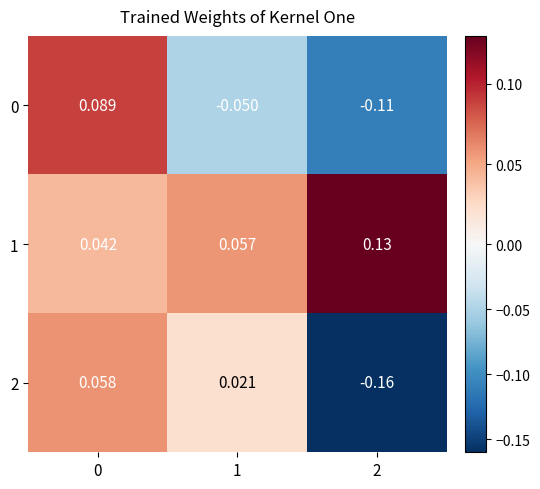

Is the value of 1 at 2 greater than the value of 2 at 0?

Yes